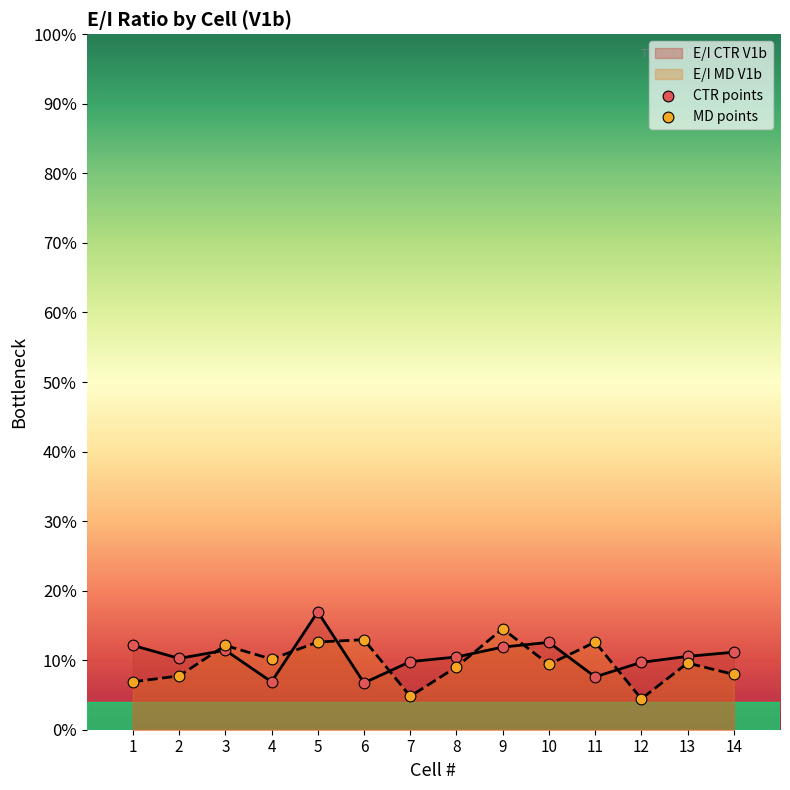

What are all the series names shown in the legend?

E/I CTR V1b, E/I MD V1b